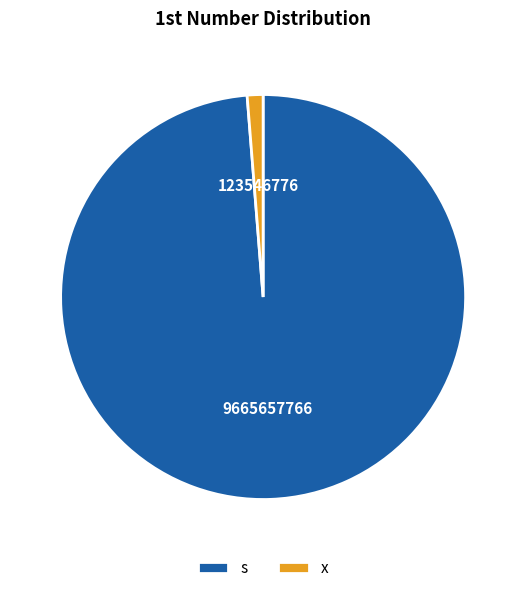

Is it true that s is 90% of the pie?

False